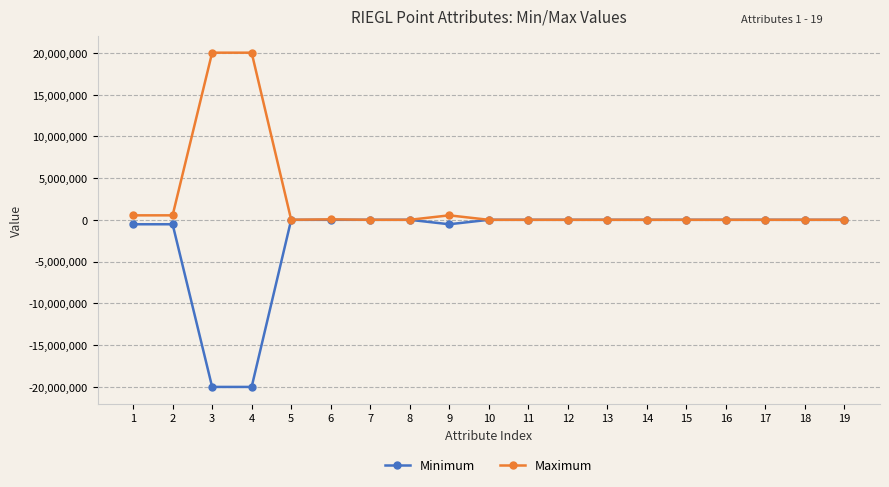

What is the difference between the second highest and second lowest values in the Minimum series?

20037508.3